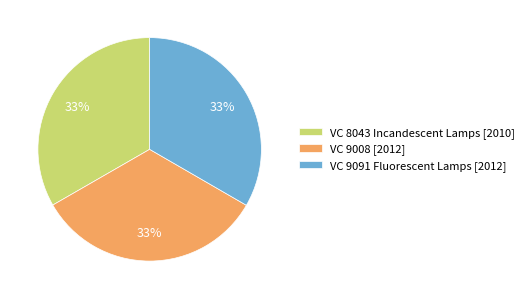

Combined, do VC 9091 Fluorescent Lamps [2012] and VC 8043 Incandescent Lamps [2010] account for over 50%?

Yes